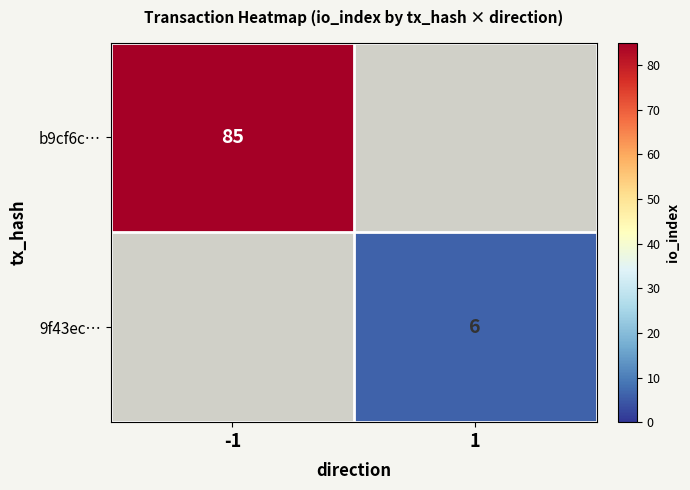

Count the number of categories in the chart.

2